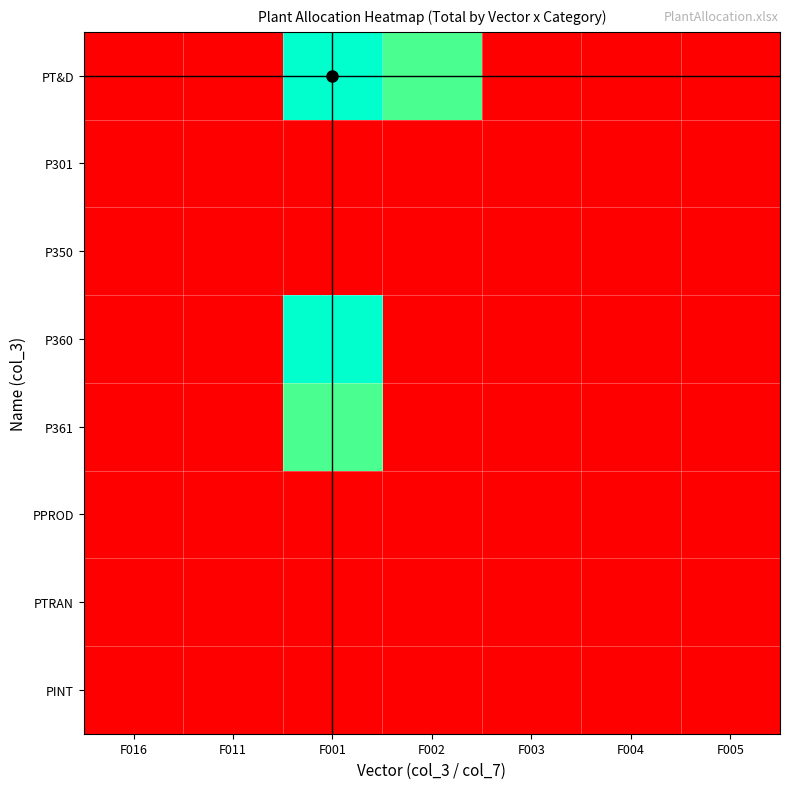

Which series has the largest range (max minus min)?

PT&D